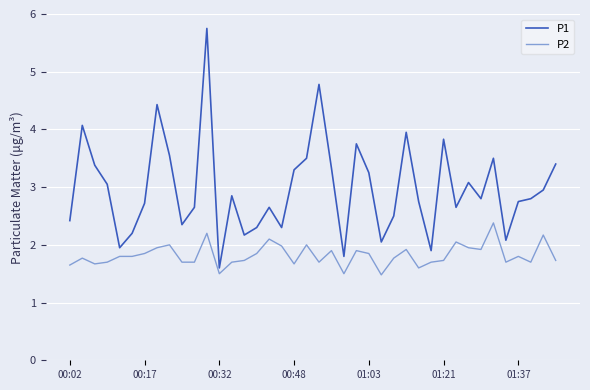

Which series has the largest total across all categories?

P1